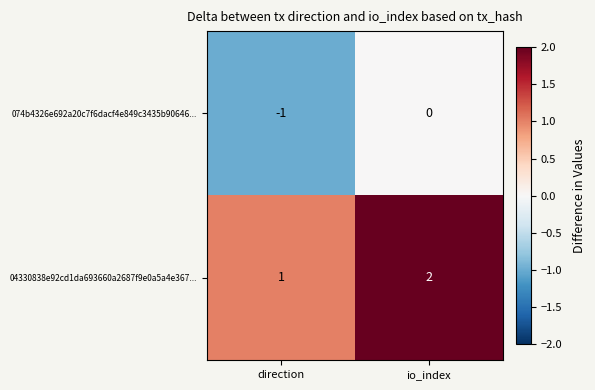

List the series in order of their peak value, highest first.

04330838e92cd1da693660a2687f9e0a5a4e367..., 074b4326e692a20c7f6dacf4e849c3435b90646...